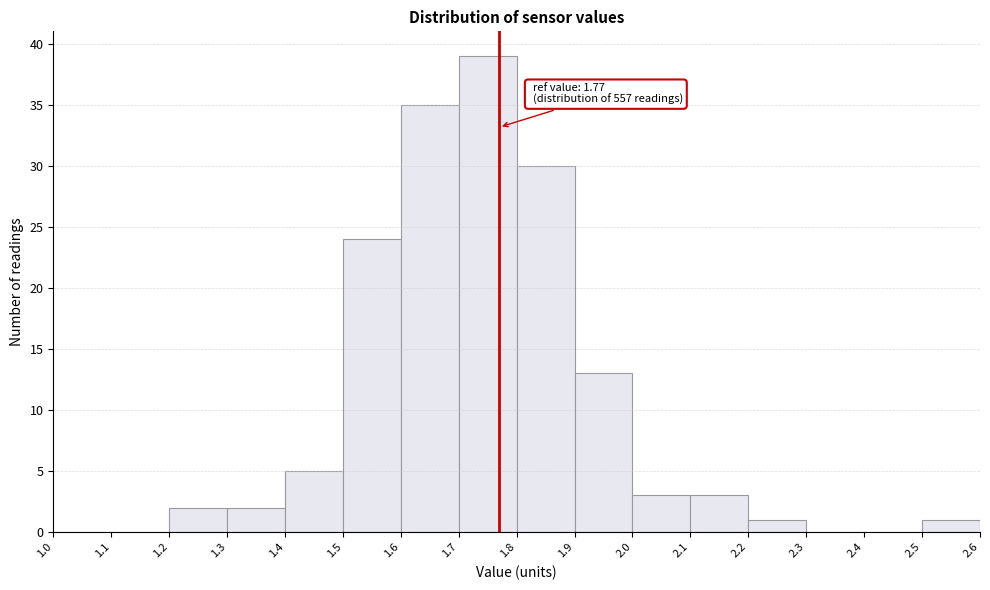

Over which range of the x-axis is the bar tallest?

1.7 to 1.8